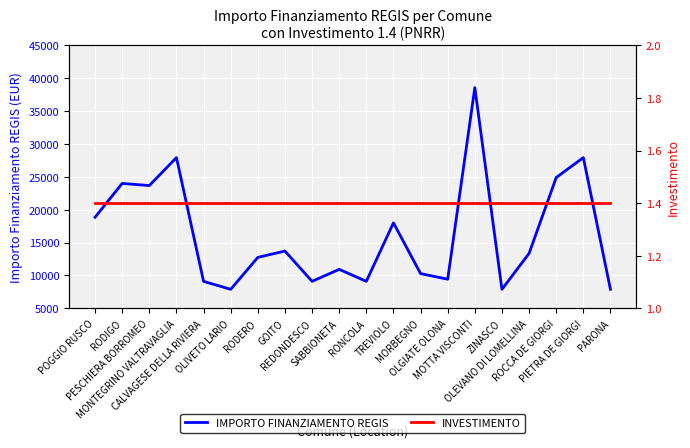

Reading left to right, extract all data points from this chart.

IMPORTO FINANZIAMENTO REGIS: 18854.0	23996.0	23673.0	27922.0	9105.0	7891.0	12747.0	13712.0	9105.0	10926.0	9105.0	17997.0	10284.0	9427.0	38565.0	7891.0	13354.0	24887.0	27922.0	7891.0
INVESTIMENTO: 1.4	1.4	1.4	1.4	1.4	1.4	1.4	1.4	1.4	1.4	1.4	1.4	1.4	1.4	1.4	1.4	1.4	1.4	1.4	1.4